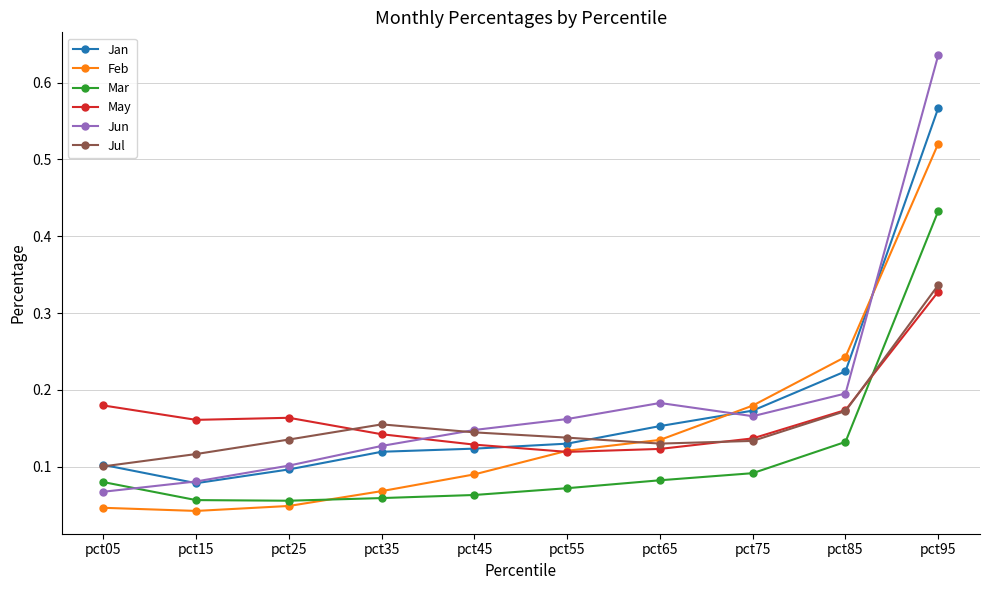

Is it true that Mar equals 0.0 at pct05?

False